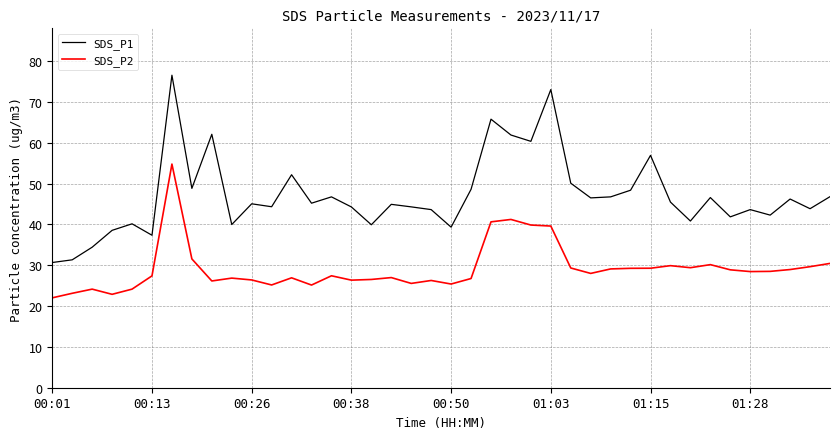

What is the difference between the maximum and minimum values in the SDS_P2 series?

32.8